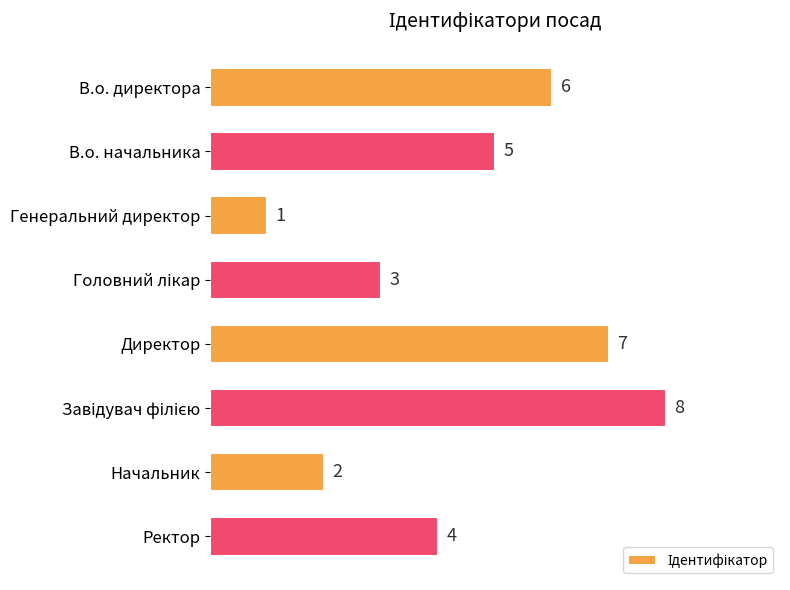

How many data points are less than 5?

4